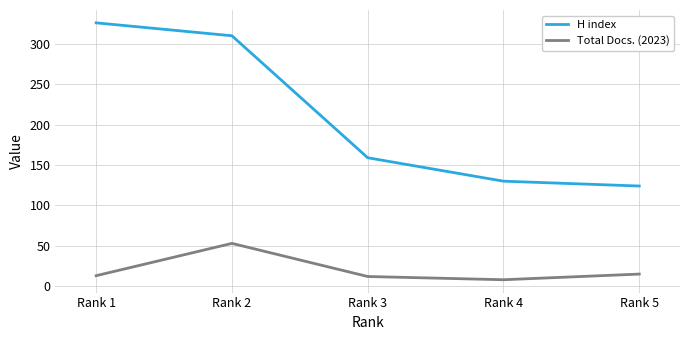

How many series are shown in this chart?

2